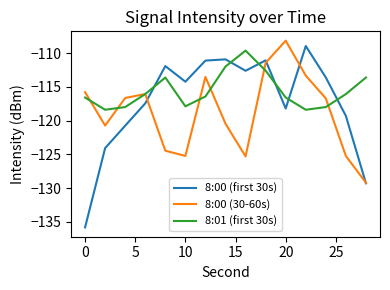

Which series has the largest total across all categories?

8:01 (first 30s)